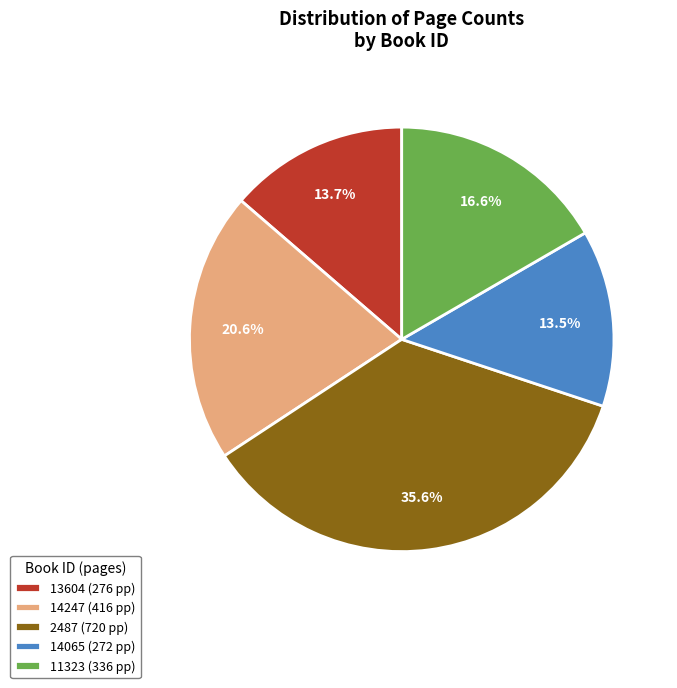

What percentage is NOT represented by 11323?

83.4%